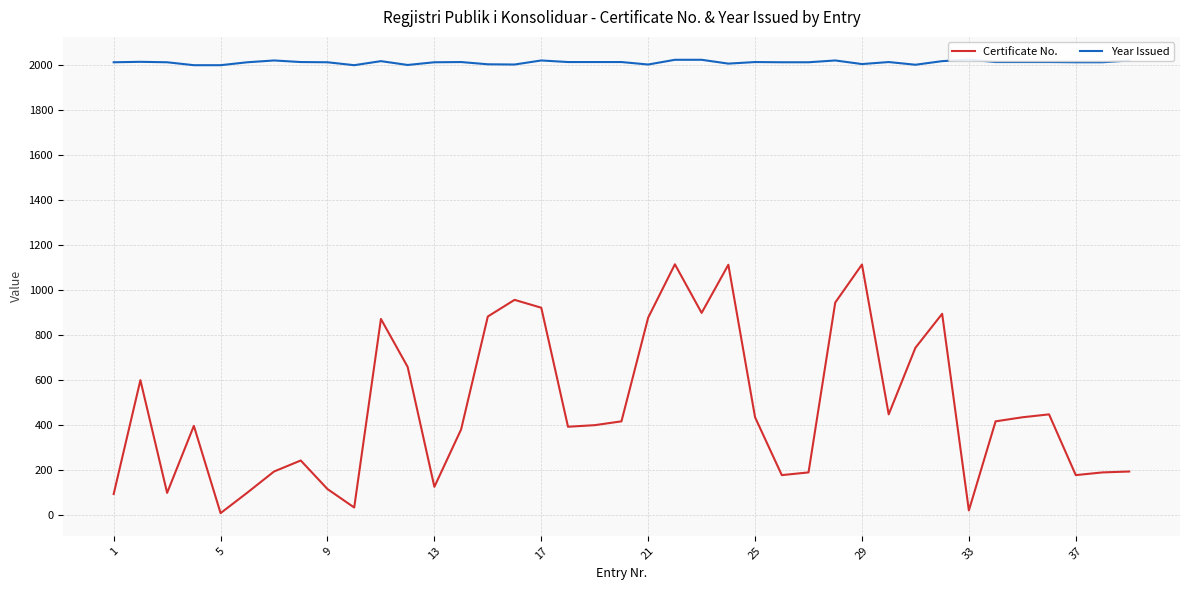

What is the average value of the Year Issued series?

2011